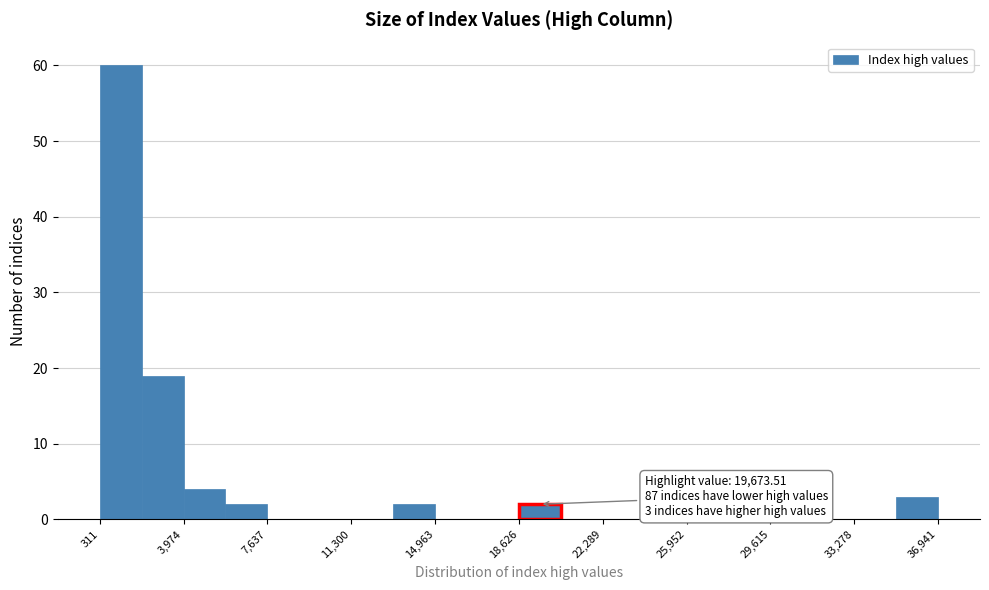

Around what value on the x-axis is the tallest bar? Give the approximate position of its centre, as read against the axis.

1000